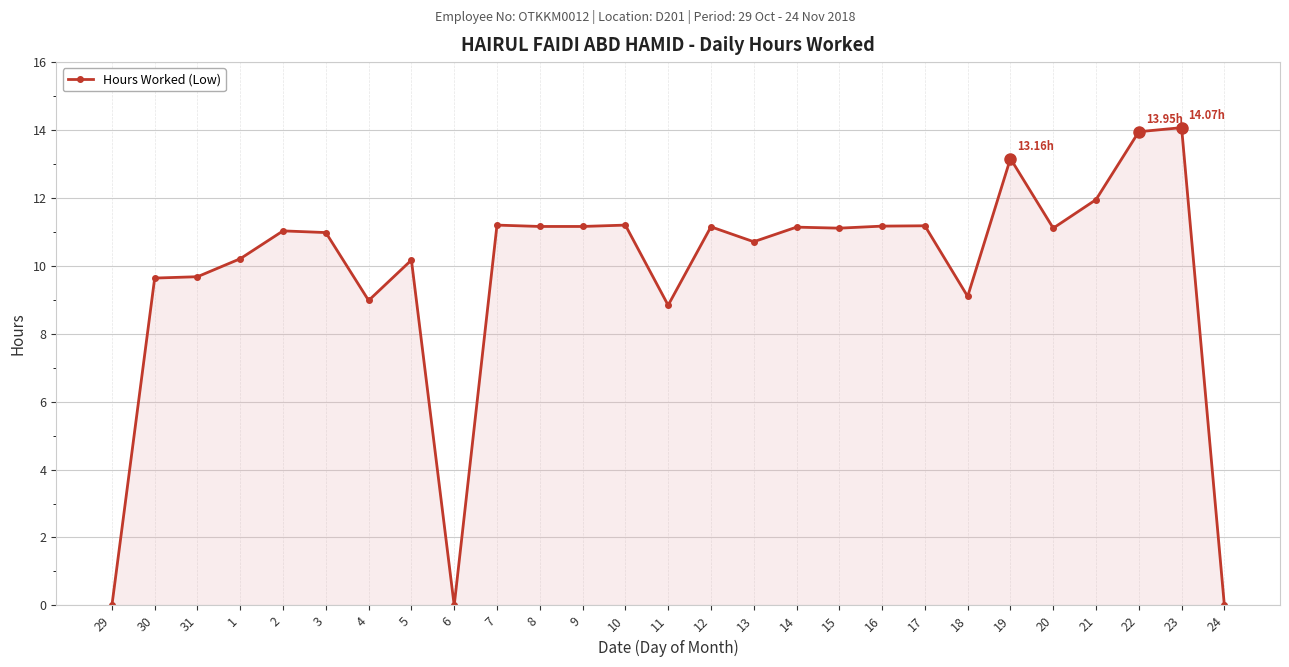

What is the maximum value shown in the chart?

14.1